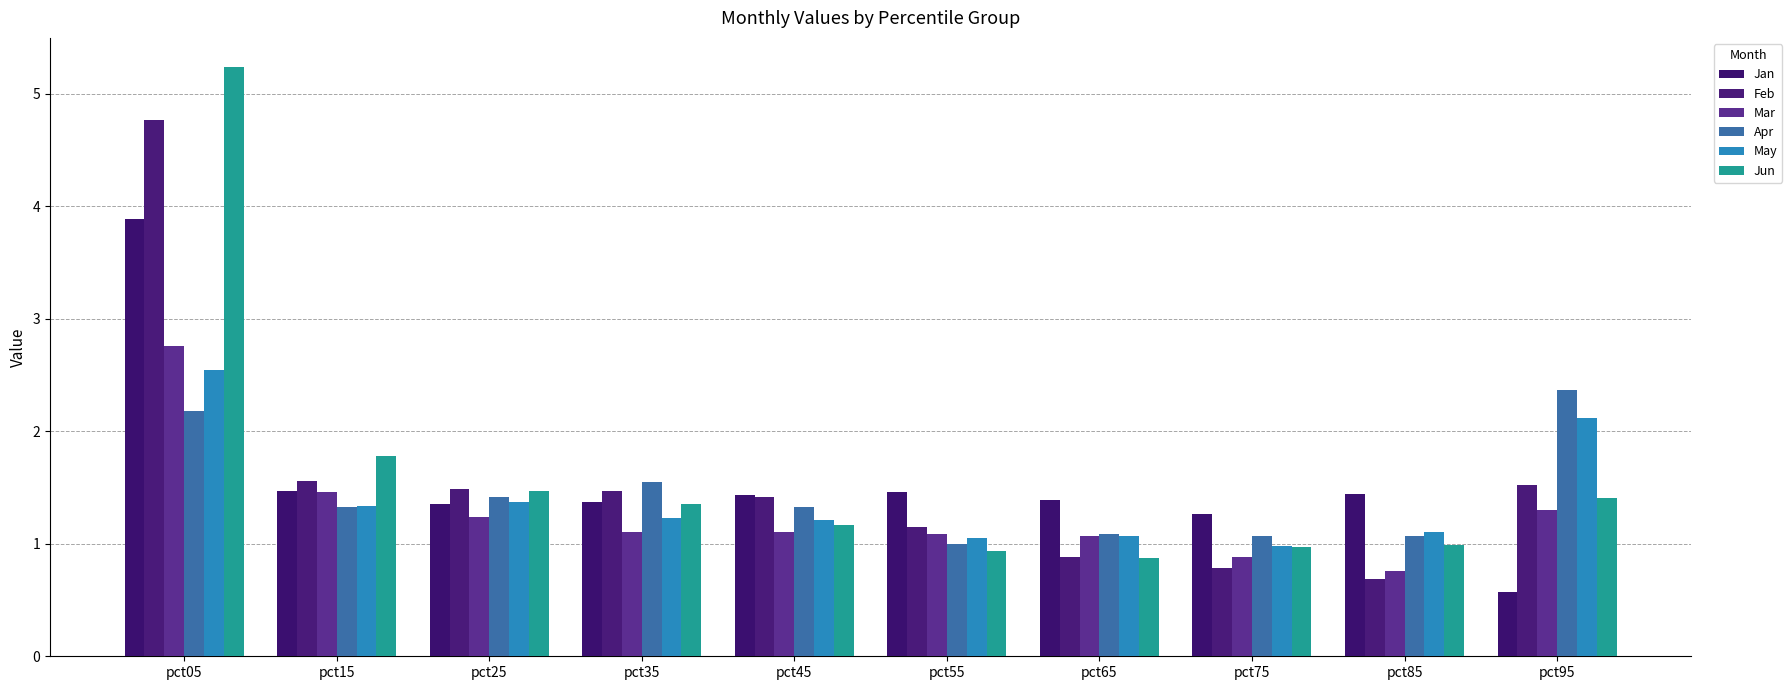

What is the average value of the May series?

1.4